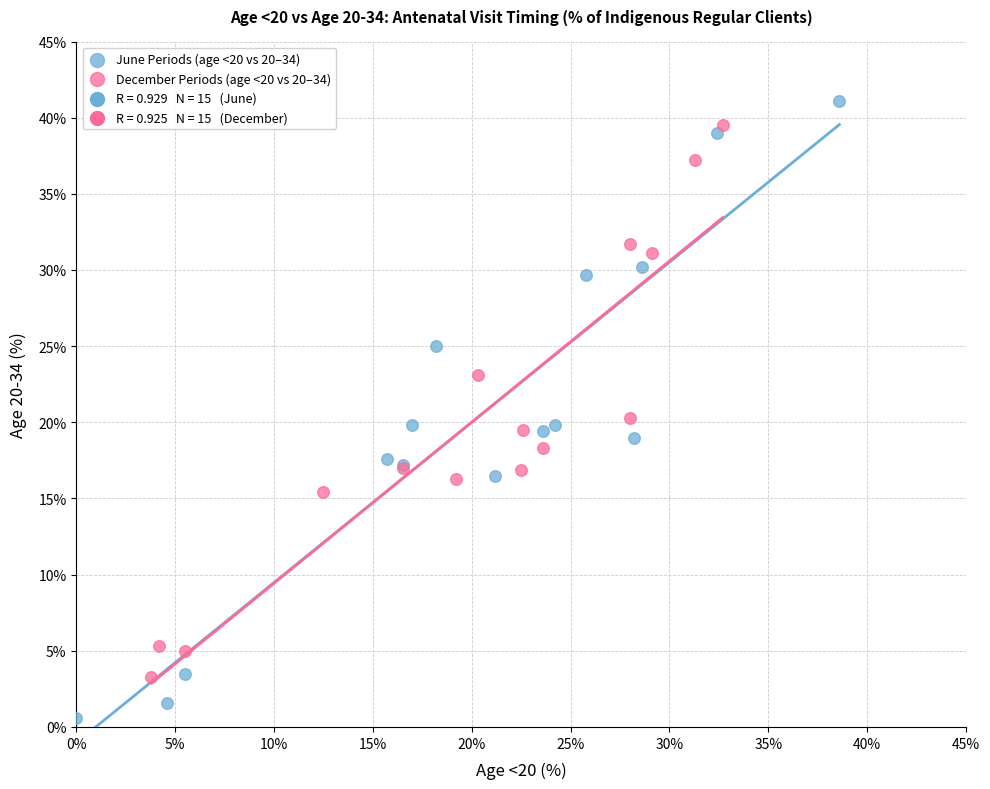

Which series contains the lowest Y value?

June Periods (age <20 vs 20–34)